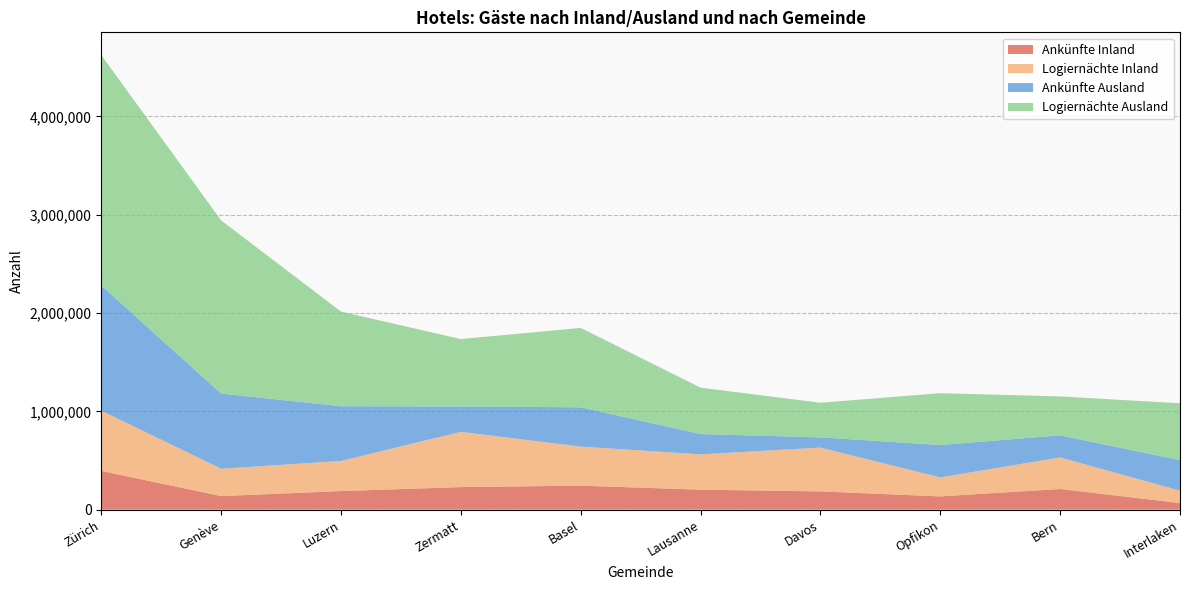

Reading left to right, transcribe all the data shown in this chart.

Ankünfte Inland: Zürich=394452	Genève=137997	Luzern=188991	Zermatt=229583	Basel=244134	Lausanne=203341	Davos=185715	Opfikon=134764	Bern=209913	Interlaken=67205
Logiernächte Inland: Zürich=612721	Genève=278452	Luzern=306702	Zermatt=562076	Basel=397848	Lausanne=358923	Davos=445736	Opfikon=193416	Bern=321252	Interlaken=125785
Ankünfte Ausland: Zürich=1273660	Genève=764339	Luzern=556367	Zermatt=257908	Basel=399157	Lausanne=206942	Davos=103848	Opfikon=329666	Bern=224858	Interlaken=310814
Logiernächte Ausland: Zürich=2343948	Genève=1762142	Luzern=963072	Zermatt=685776	Basel=807942	Lausanne=471835	Davos=352326	Opfikon=527062	Bern=396063	Interlaken=578535